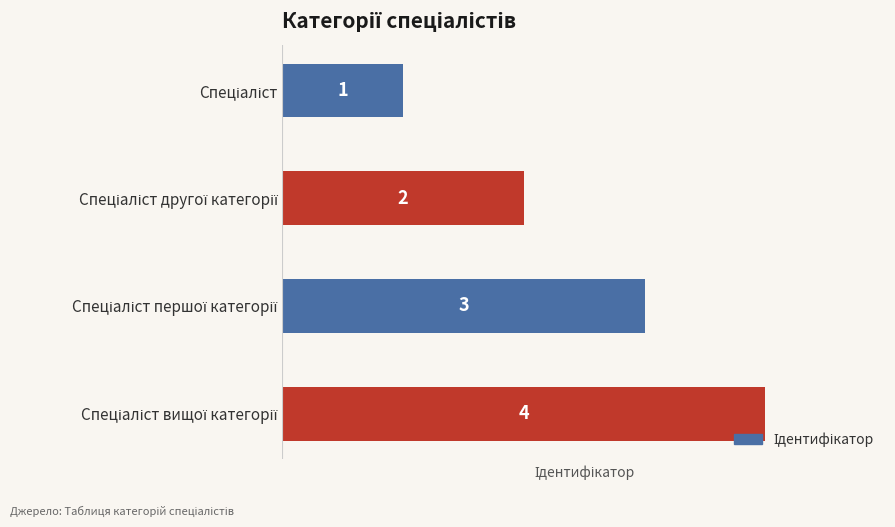

What is the value of the 4th bar from the top?

4